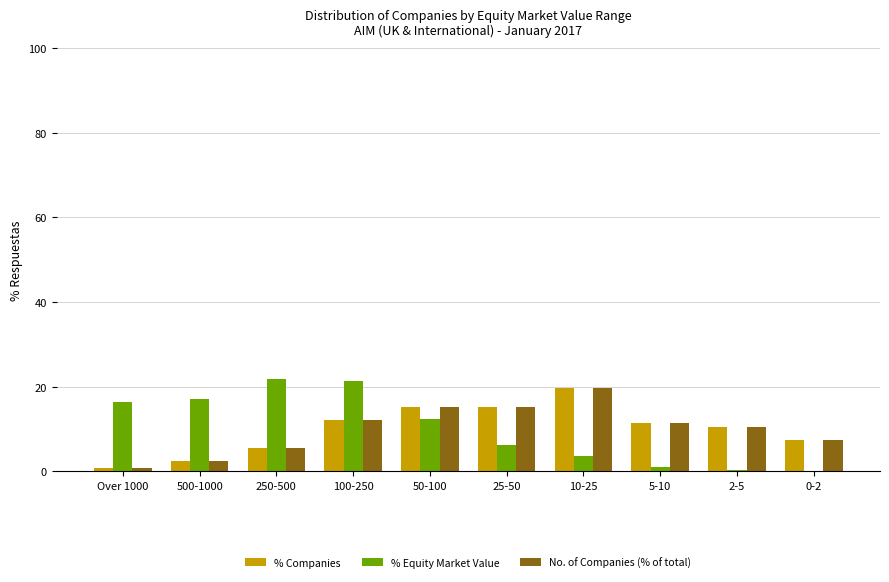

Which series changed the most between 100-250 and 10-25?

% Equity Market Value